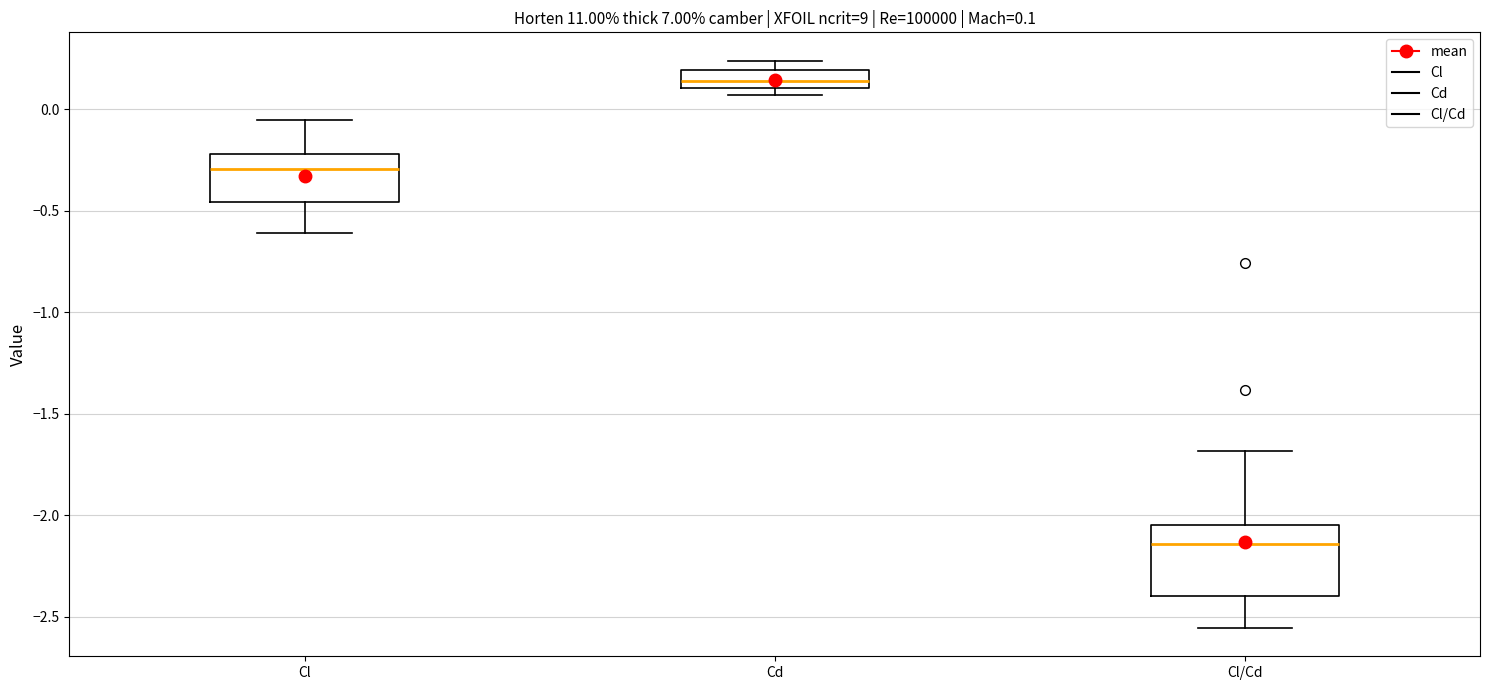

Which box's median line is the lowest?

Cl/Cd